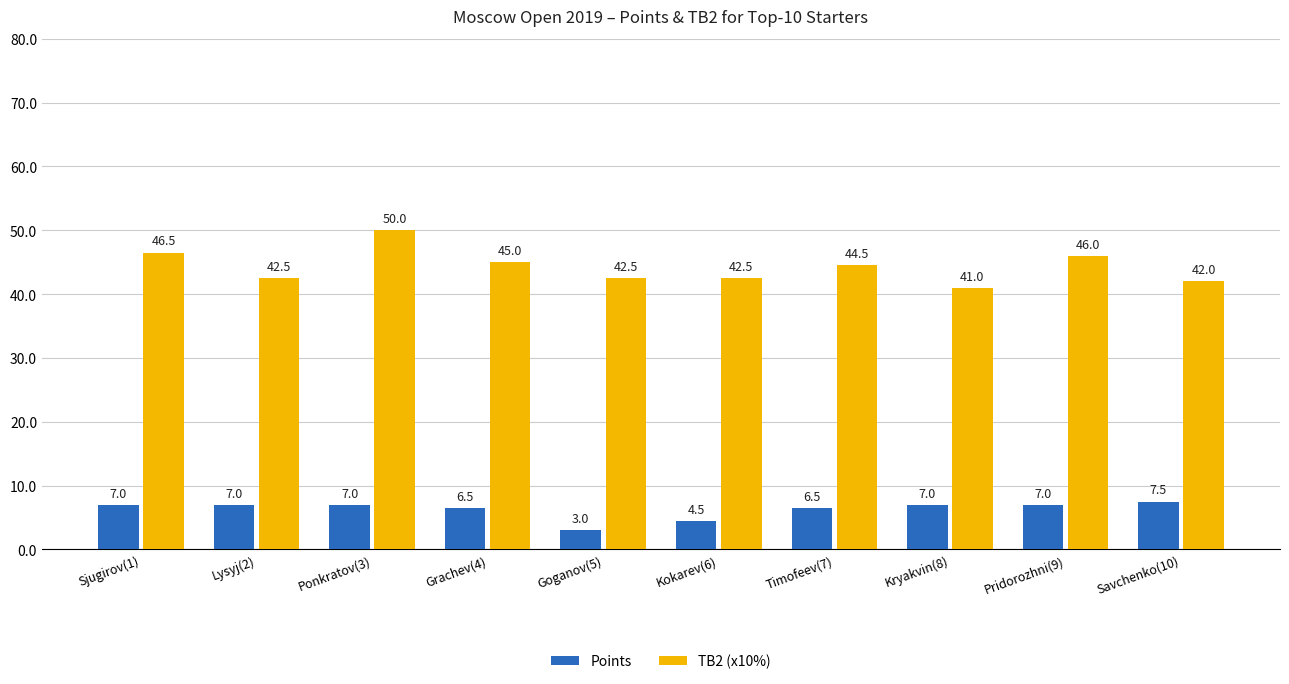

The Points series shows 11.0 at Ponkratov(3). True or false?

False